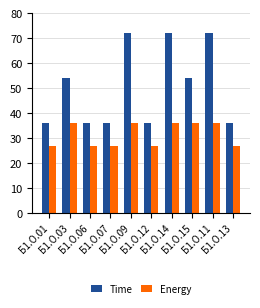

Is it true that Time equals 54 at Б1.О.15?

True